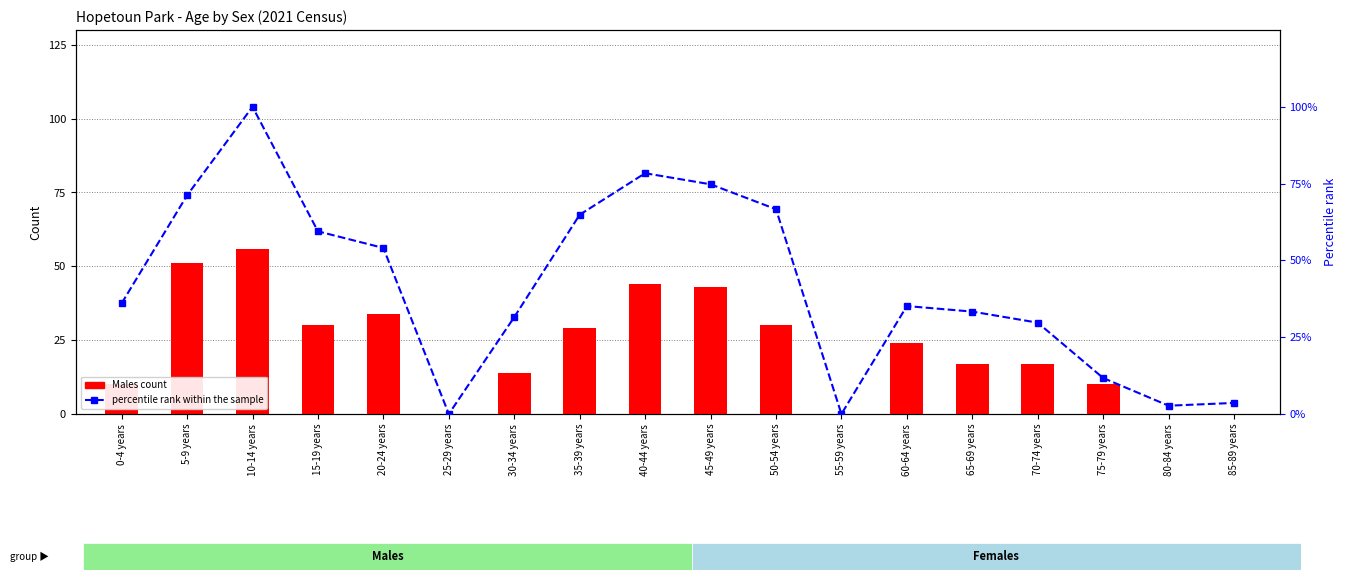

Are the bars grouped side by side (vs. stacked)?

Yes